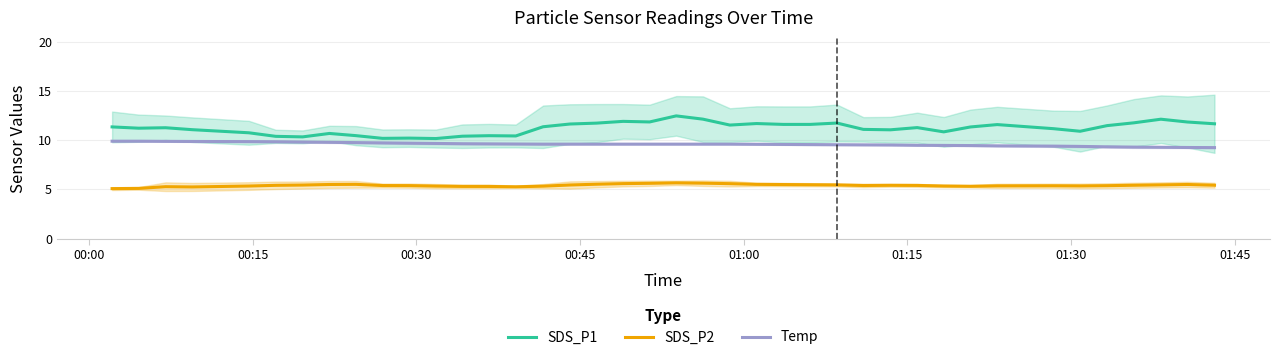

What is the greatest value displayed?

12.5